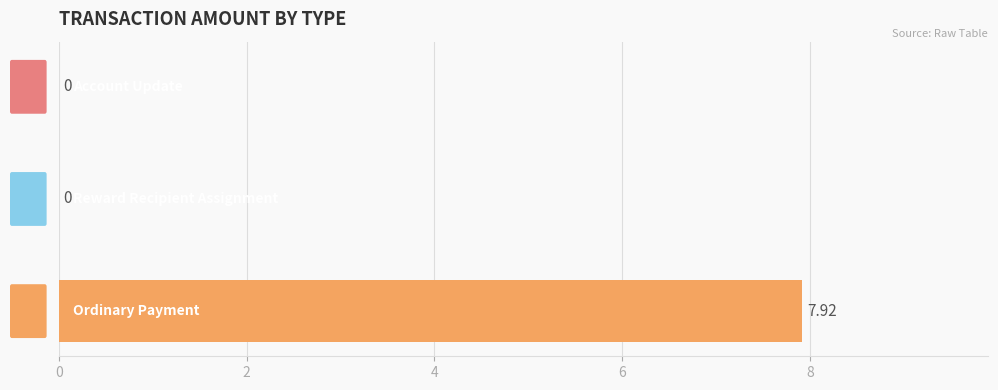

Are the bars horizontal?

Yes